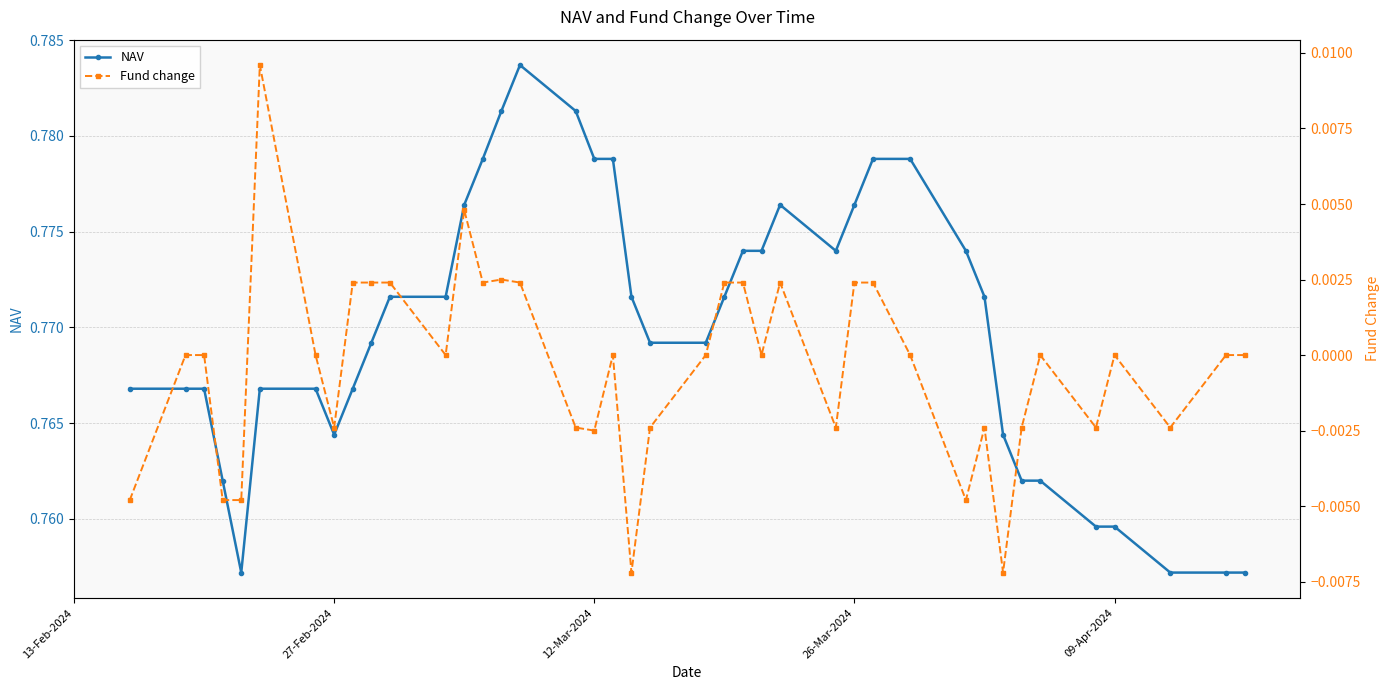

Reading left to right, extract all data points from this chart.

NAV: 0.8	0.8	0.8	0.8	0.8	0.8	0.8	0.8	0.8	0.8	0.8	0.8	0.8	0.8	0.8	0.8	0.8	0.8	0.8	0.8	0.8	0.8	0.8	0.8	0.8	0.8	0.8	0.8	0.8	0.8	0.8	0.8	0.8	0.8	0.8	0.8	0.8	0.8	0.8	0.8
Fund change: -0.0	0.0	0.0	-0.0	-0.0	0.0	0.0	-0.0	0.0	0.0	0.0	0.0	0.0	0.0	0.0	0.0	-0.0	-0.0	0.0	-0.0	-0.0	0.0	0.0	0.0	0.0	0.0	-0.0	0.0	0.0	0.0	-0.0	-0.0	-0.0	-0.0	0.0	-0.0	0.0	-0.0	0.0	0.0